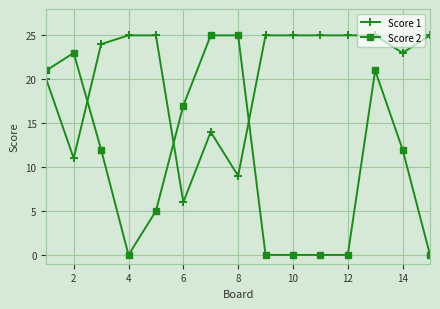

What is the value of the Score 2 point at the 8th from the left?

25